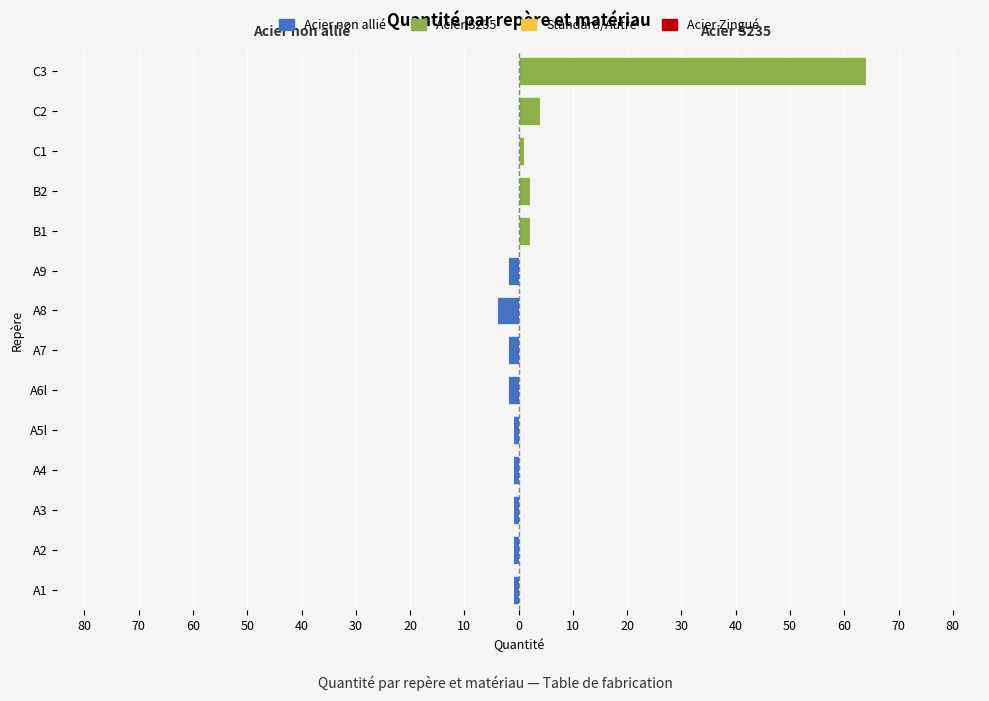

The Standard/Autre series shows 0.3 at 50. True or false?

False